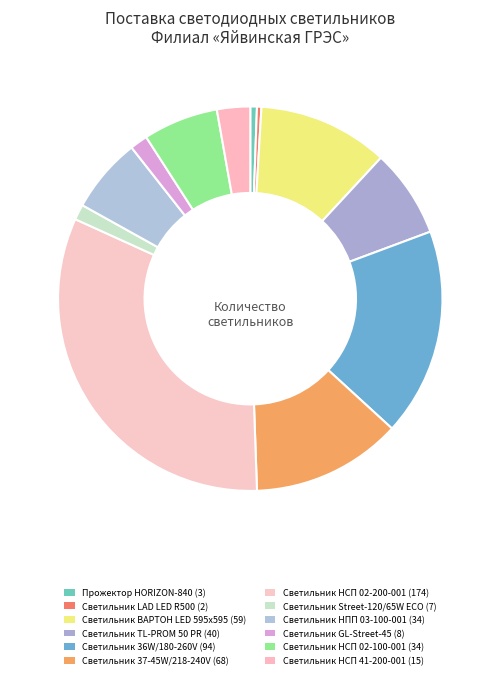

What is the change in value from Прожектор HORIZON-840 to Светильник ВАРТОН LED 595х595?

+56